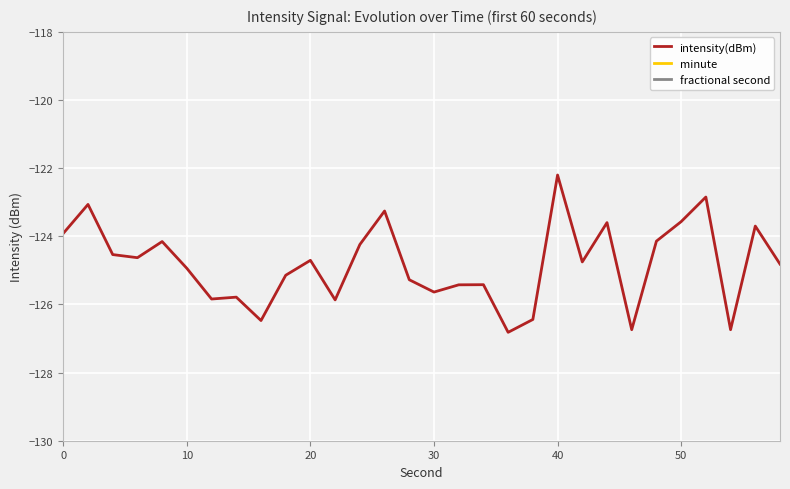

True or false: intensity(dBm) has a value of -123.9 at 0.

True